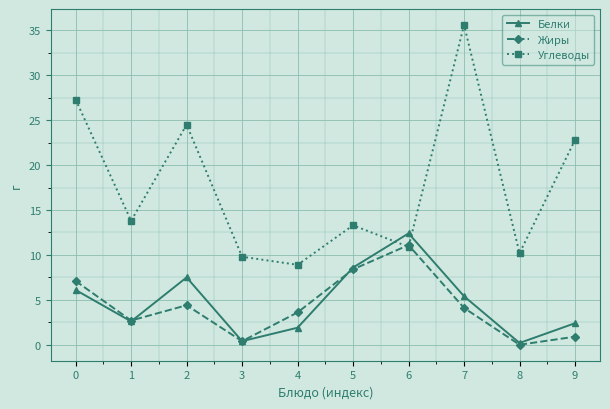

List the series in order of their peak value, lowest first.

Жиры, Белки, Углеводы